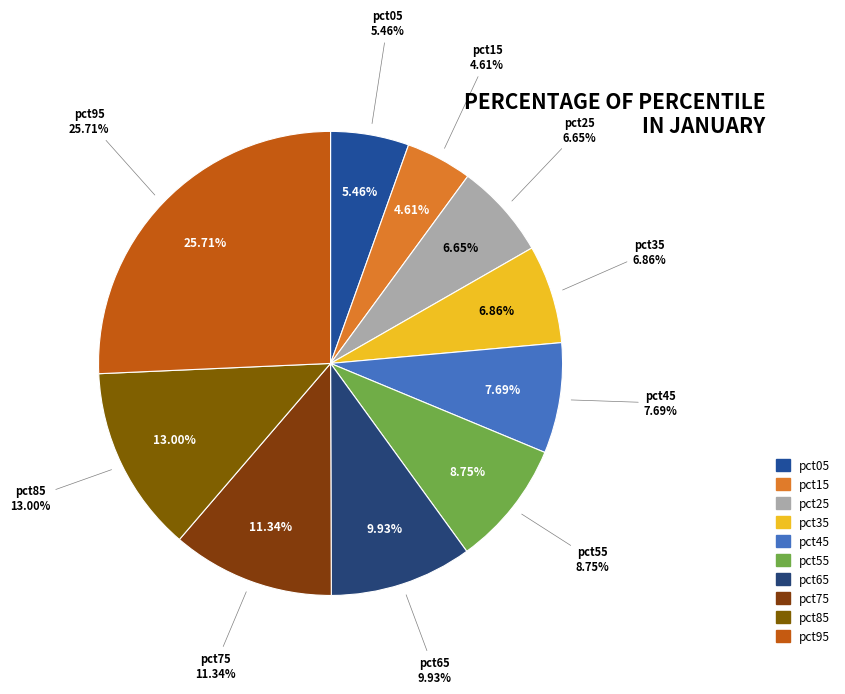

Rank the categories by value from highest to lowest.

pct95, pct85, pct75, pct65, pct55, pct45, pct35, pct25, pct05, pct15